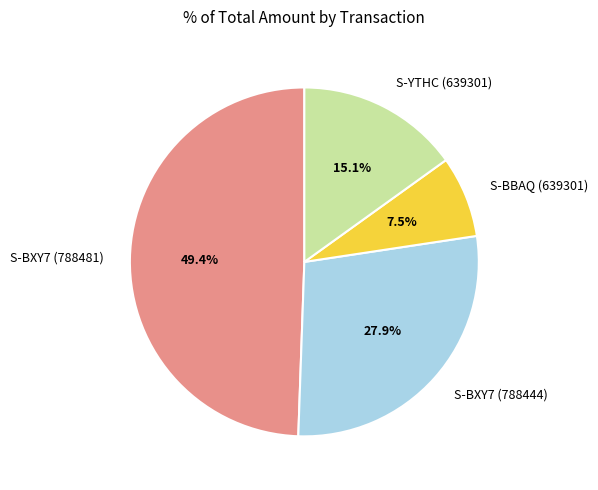

What percentage is NOT represented by S-BXY7 (788481)?

50.6%